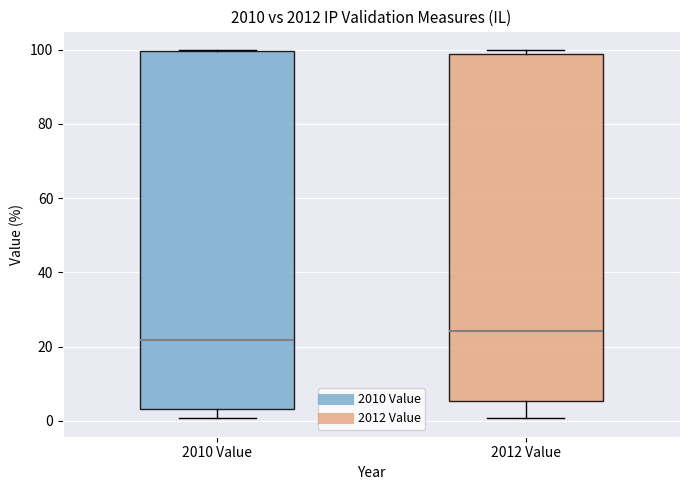

Which box has the highest median line?

2012 Value